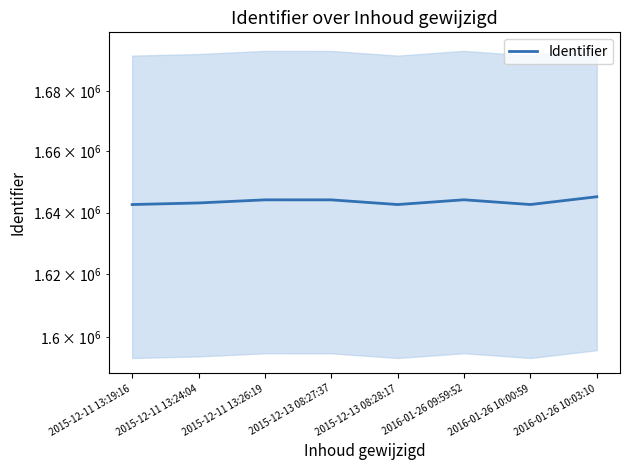

At which label is the value closest to 1643868?

2015-12-13 08:27:37